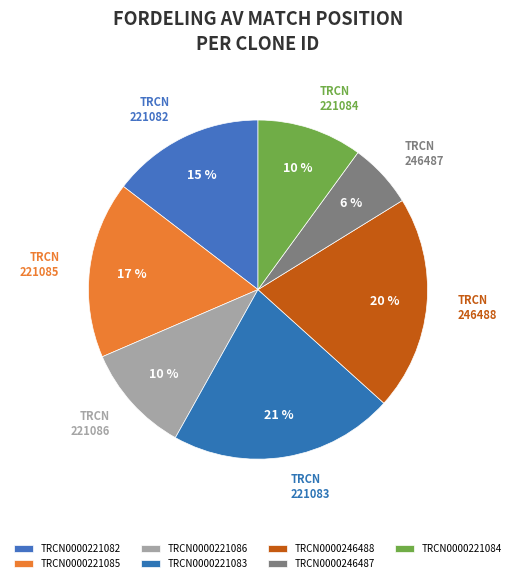

Is it true that TRCN0000221083 is 28% of the pie?

False